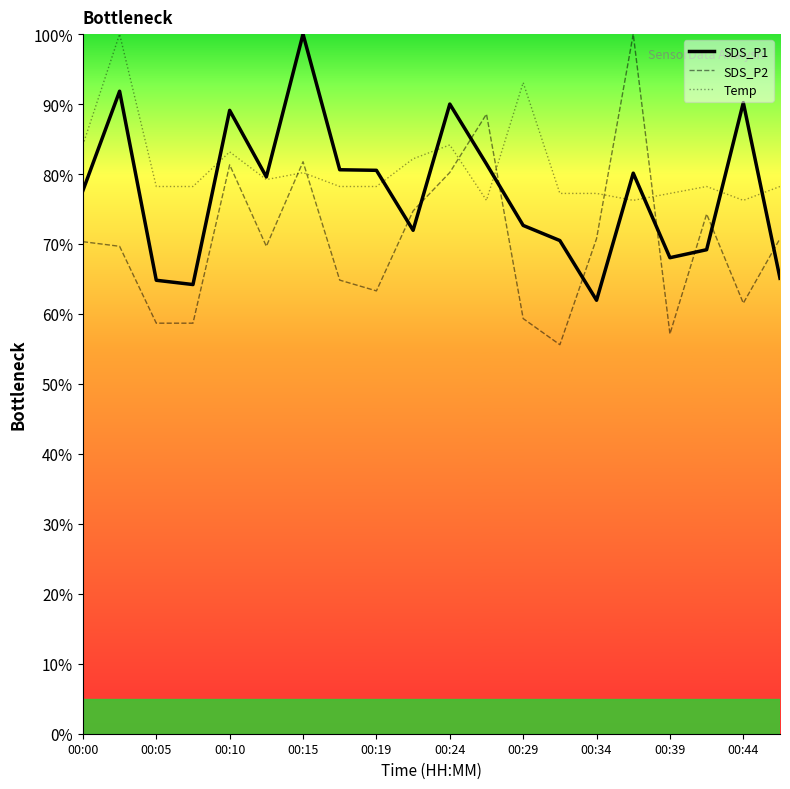

Which series ends up on top after the final intersection of SDS_P1 and SDS_P2?

SDS_P2